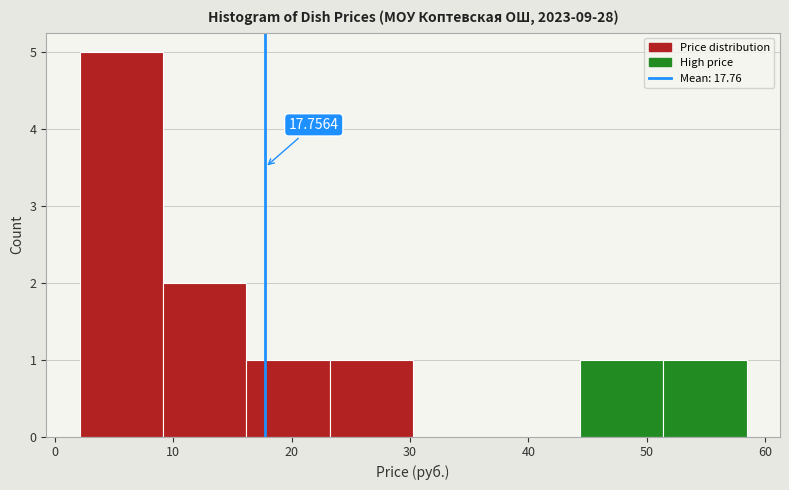

Over which range of the x-axis is the bar tallest?

2 to 9